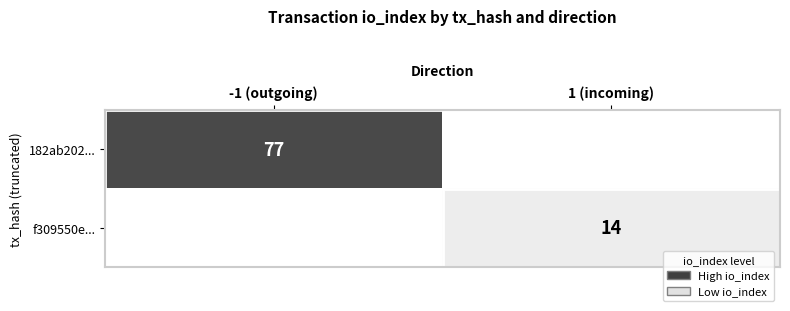

True or false: 182ab202... has a value of 77 at -1 (outgoing).

True